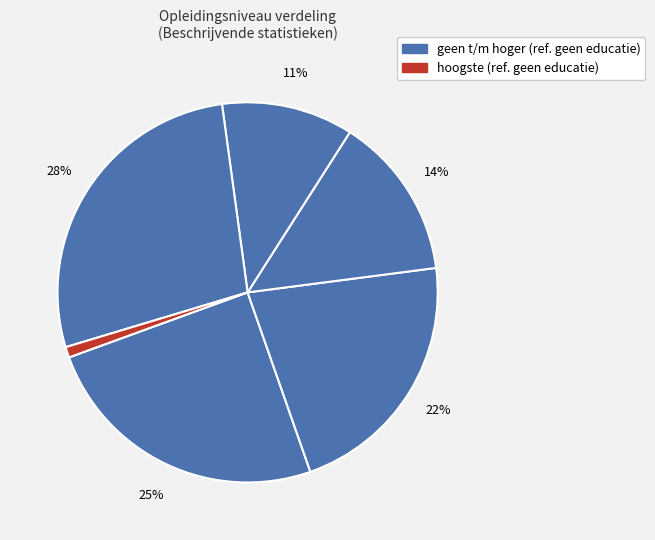

Count the number of slices in the pie.

6